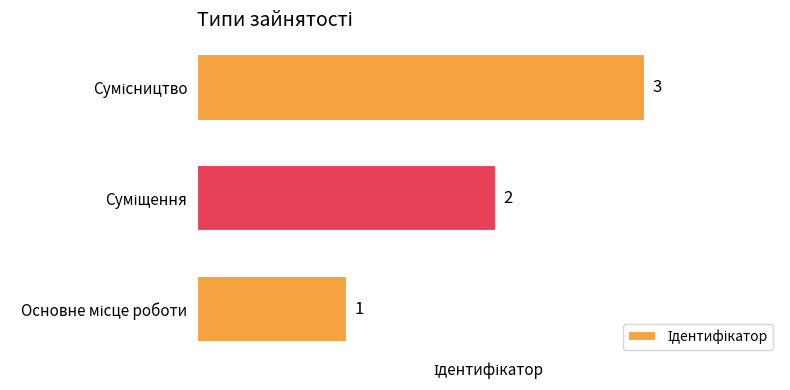

What is the greatest value displayed?

3